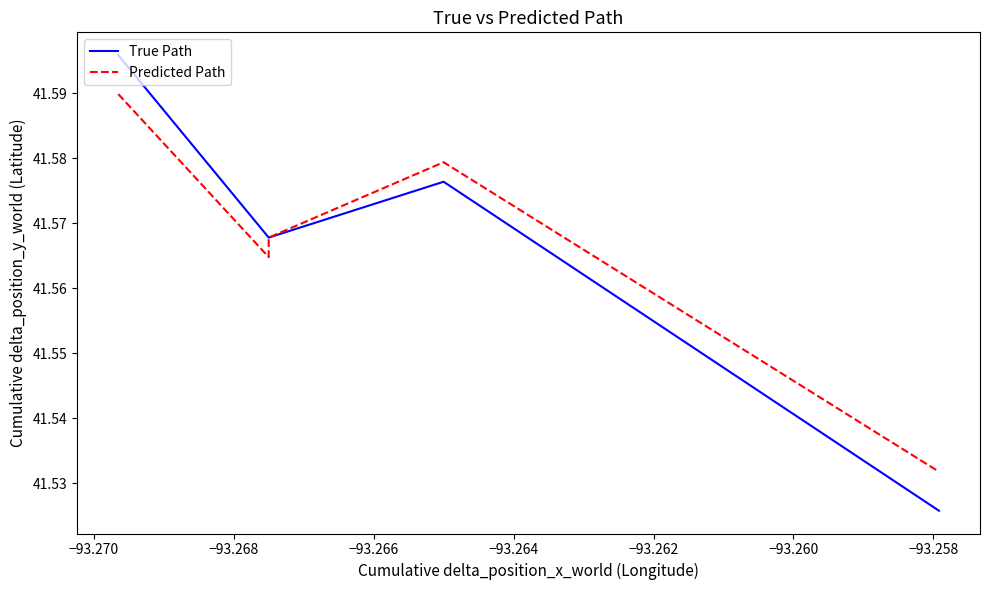

Does the chart display data point markers on the line(s)?

No